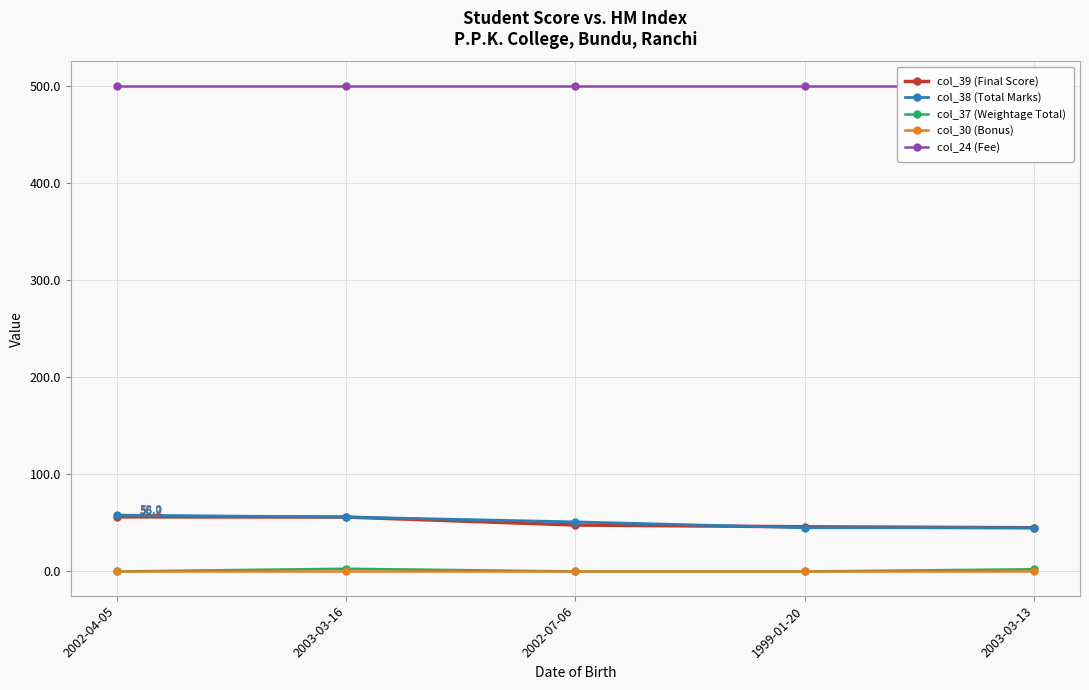

Read the col_24 (Fee) value at 2002-04-05.

500.0